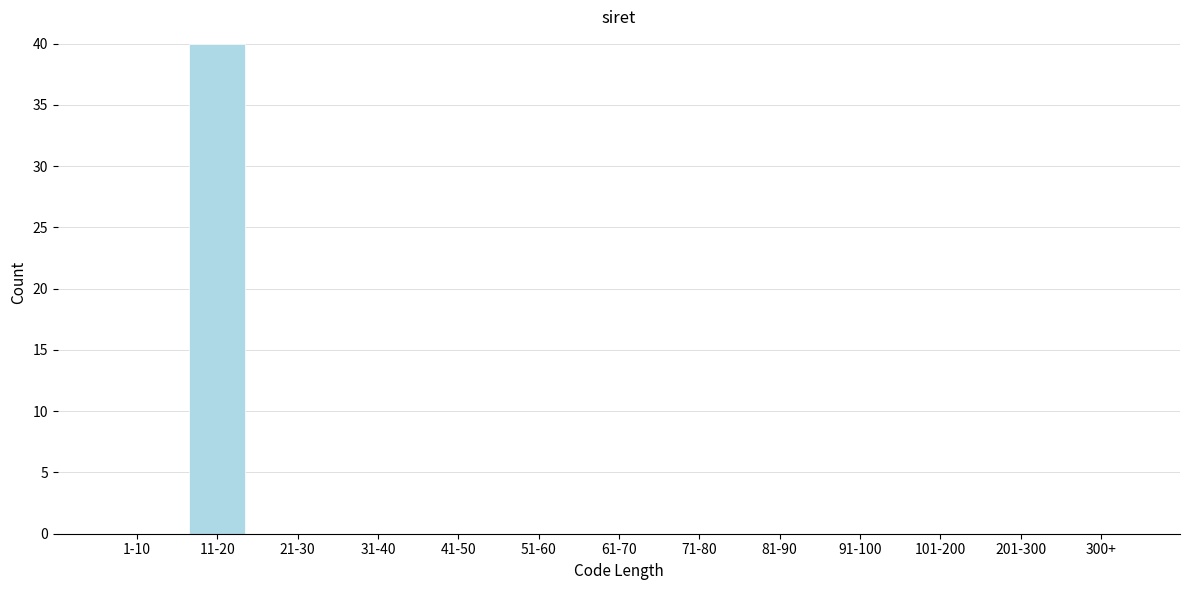

Reading left to right, what are all the values shown in this chart?

1-10=0	11-20=40	21-30=0	31-40=0	41-50=0	51-60=0	61-70=0	71-80=0	81-90=0	91-100=0	101-200=0	201-300=0	300+=0